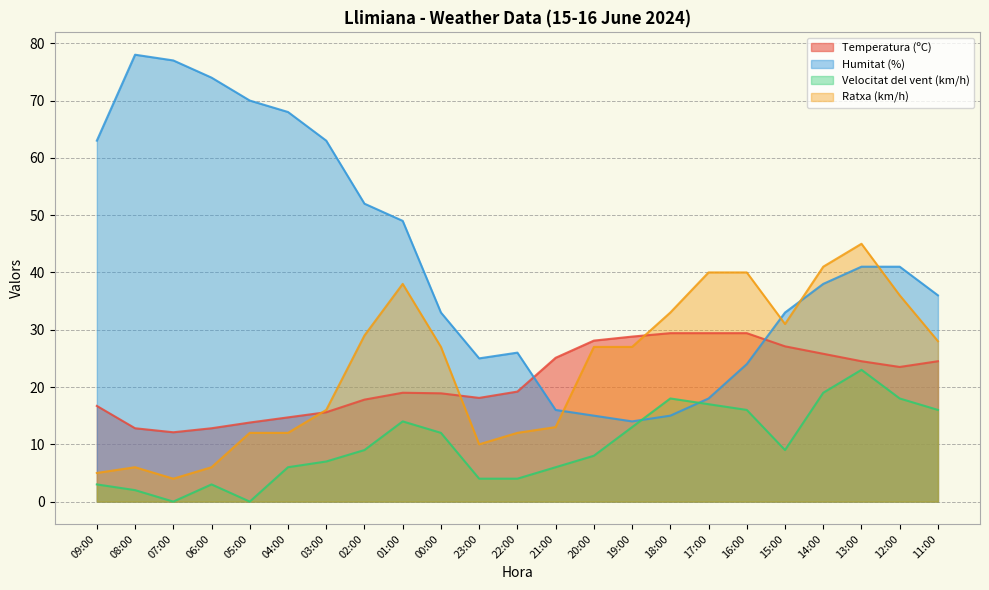

Is it true that Temperatura (ºC) equals 28.8 at 19:00?

True